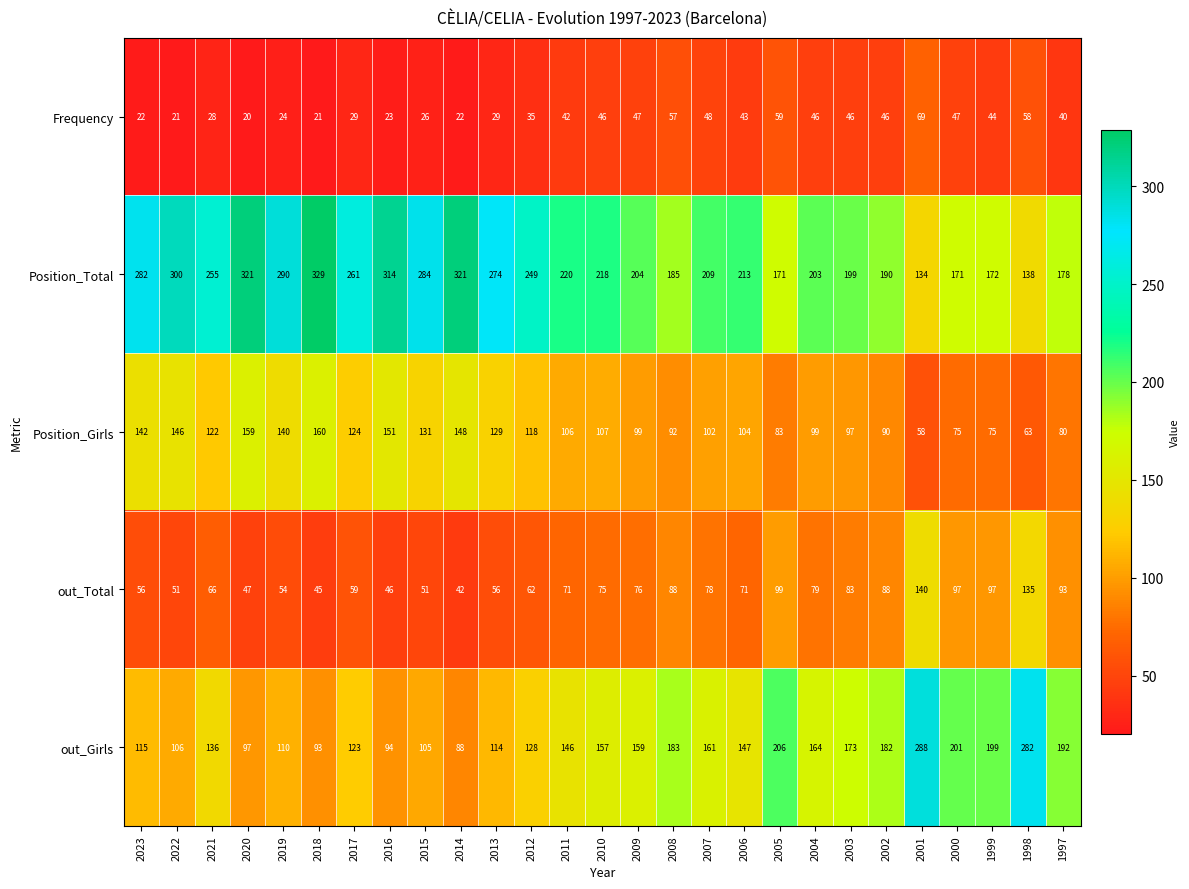

Where is out_Girls nearest to the value 188?

1997